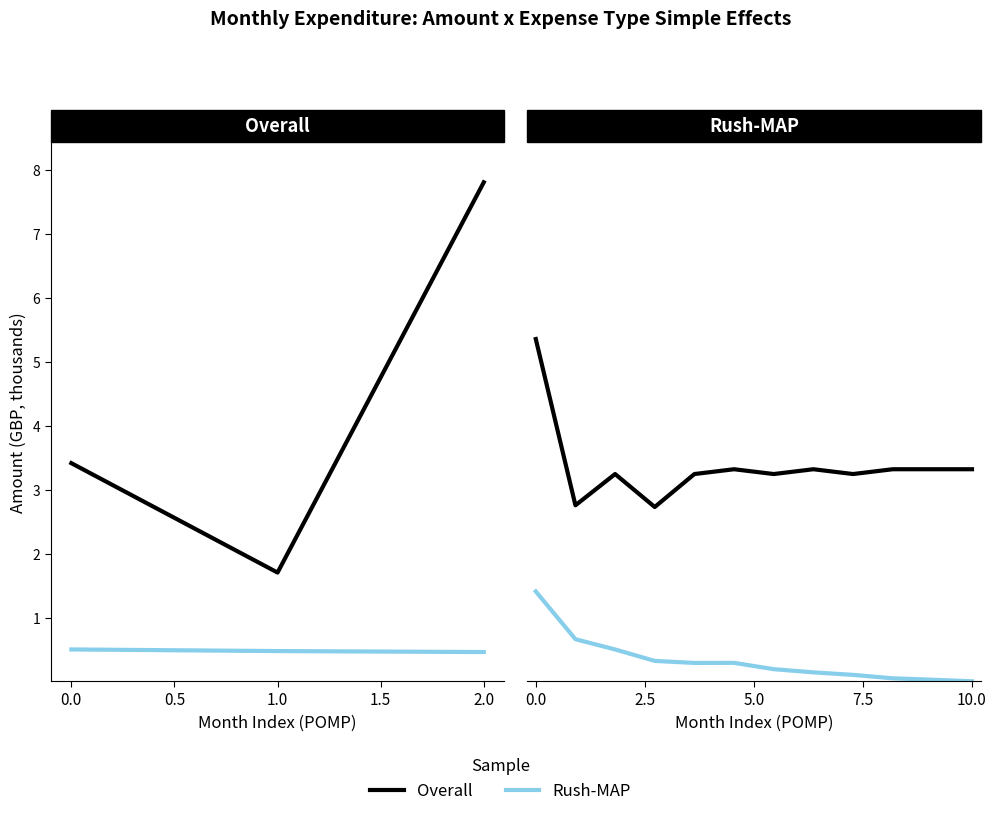

Is the value of Overall at 8 greater than the value of Rush-MAP at 10?

Yes